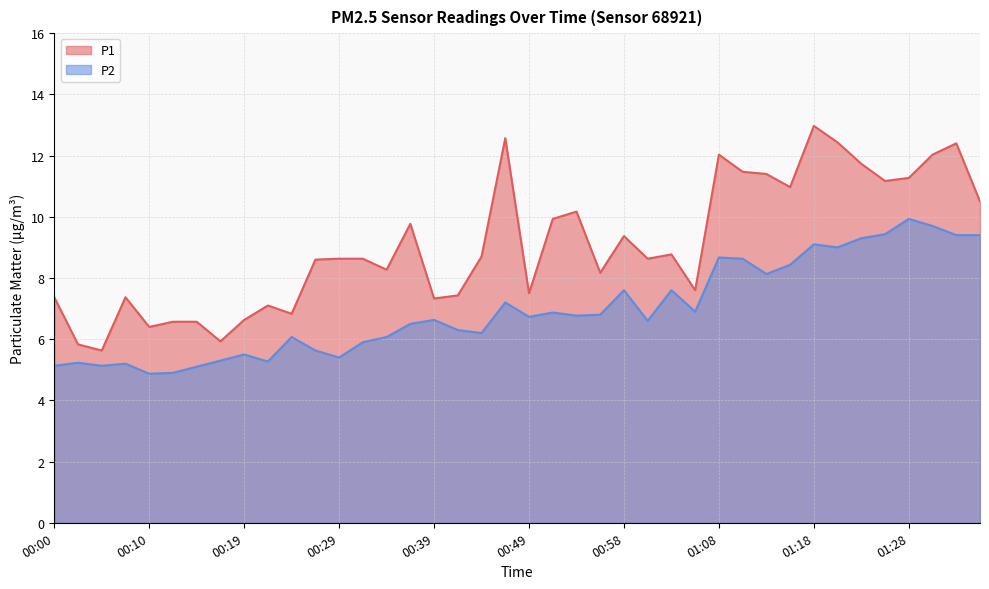

At 00:02, list the series in order from largest to smallest.

P1, P2